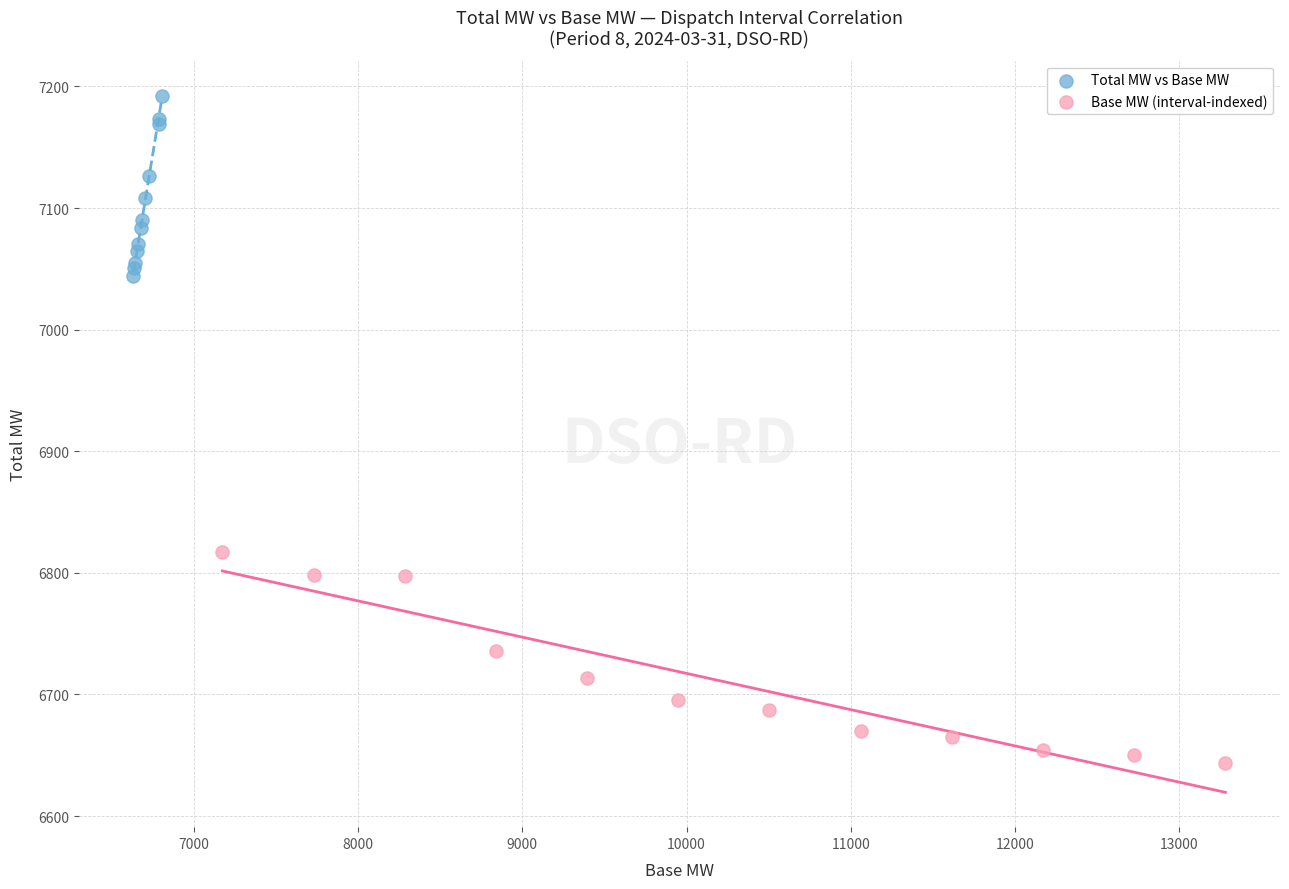

What are all the series names shown in the legend?

Total MW vs Base MW, Base MW (interval-indexed)